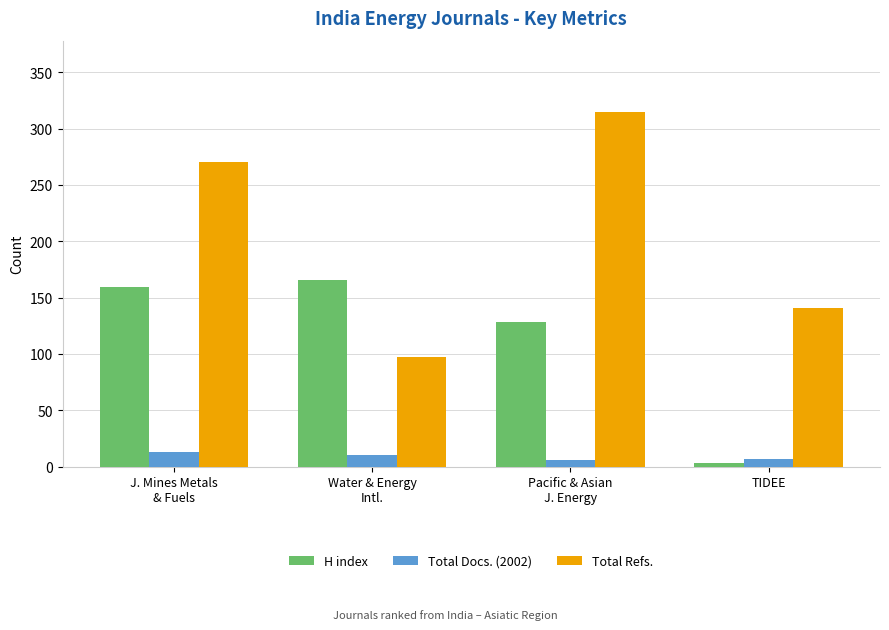

What is the greatest value displayed?

315